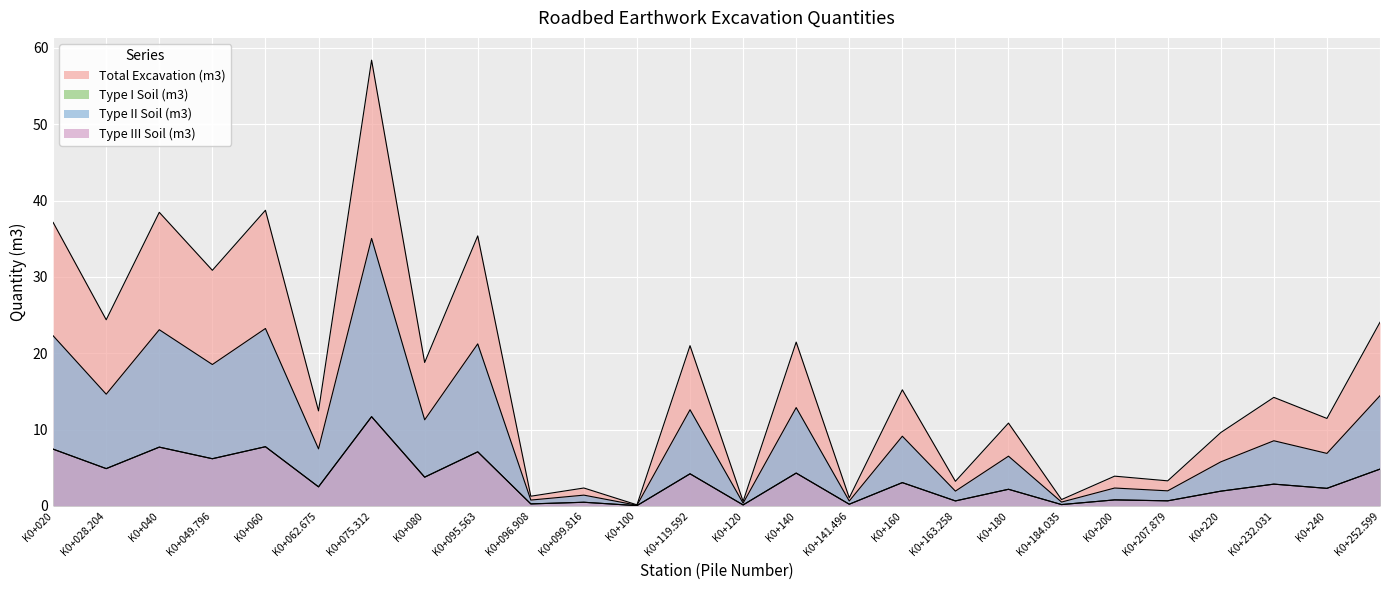

At which category does the chart reach its minimum across all series?

K0+100